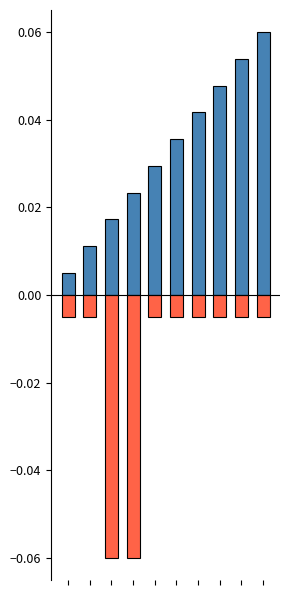

True or false: col_8 has a value of -0.0 at 5.

False